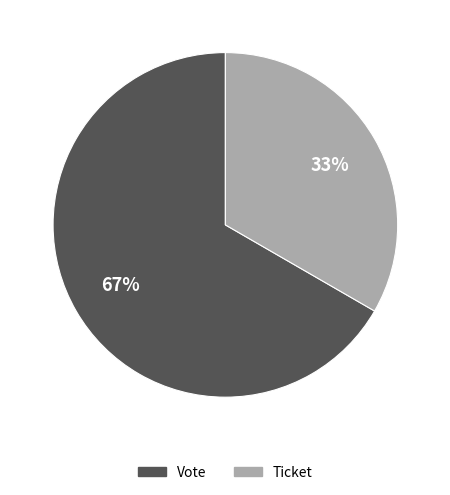

Which slice is the largest?

Vote